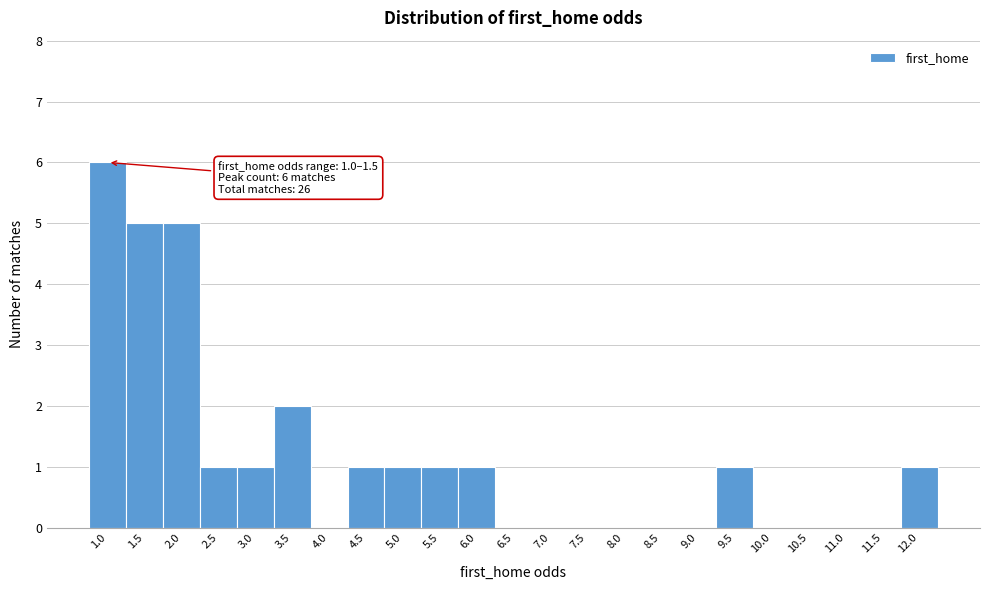

Reading left to right, extract all data points from this chart.

1.0=6	1.5=5	2.0=5	2.5=1	3.0=1	3.5=2	4.0=0	4.5=1	5.0=1	5.5=1	6.0=1	6.5=0	7.0=0	7.5=0	8.0=0	8.5=0	9.0=0	9.5=1	10.0=0	10.5=0	11.0=0	11.5=0	12.0=1